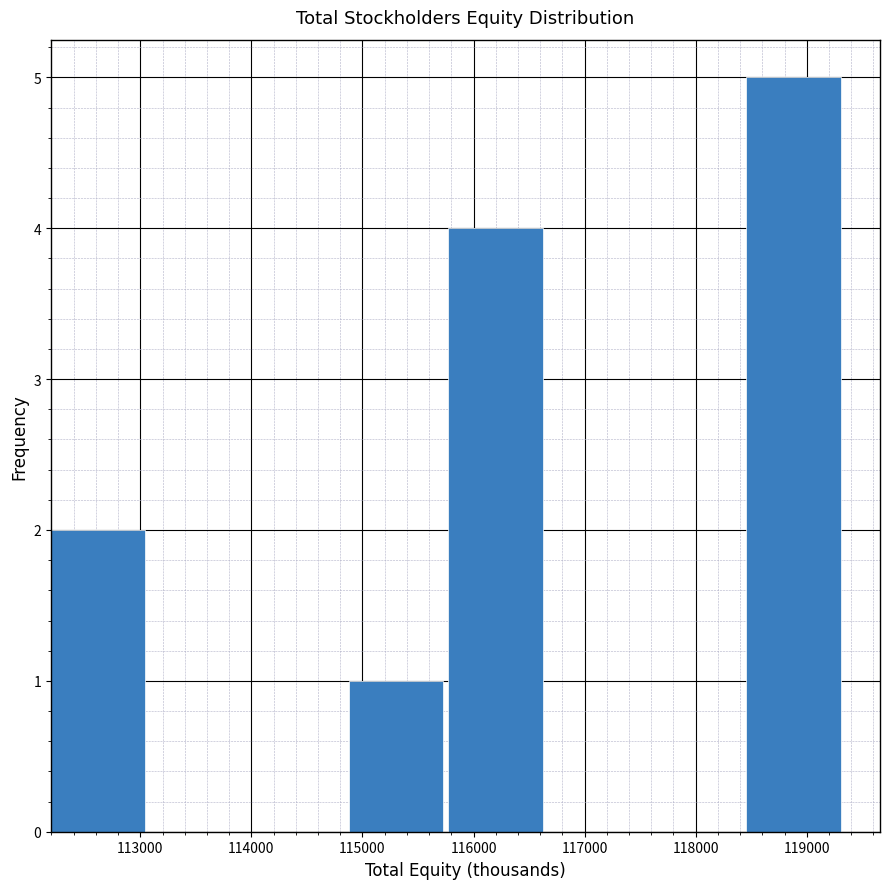

Reading left to right, list every bar in this chart as the range it spans on the x-axis followed by its height. Neither the bar edges nor the heights are printed on the chart, so give them approximately, as read against the axes.

112200 to 113100: 2
113100 to 114000: 0
114000 to 114900: 0
114900 to 115800: 1
115800 to 116700: 4
116700 to 117600: 0
117600 to 118500: 0
118500 to 119300: 5